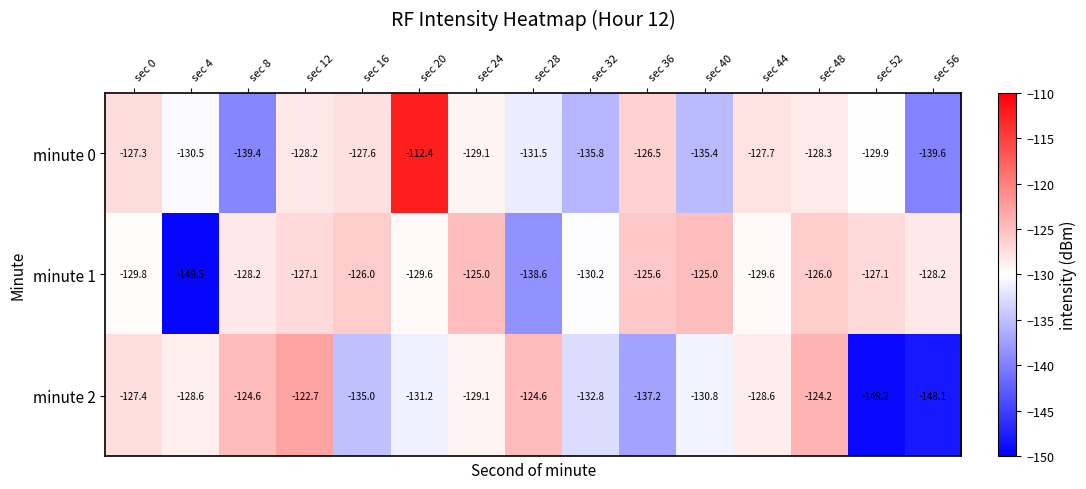

At which label does minute 2 reach its minimum?

sec 52